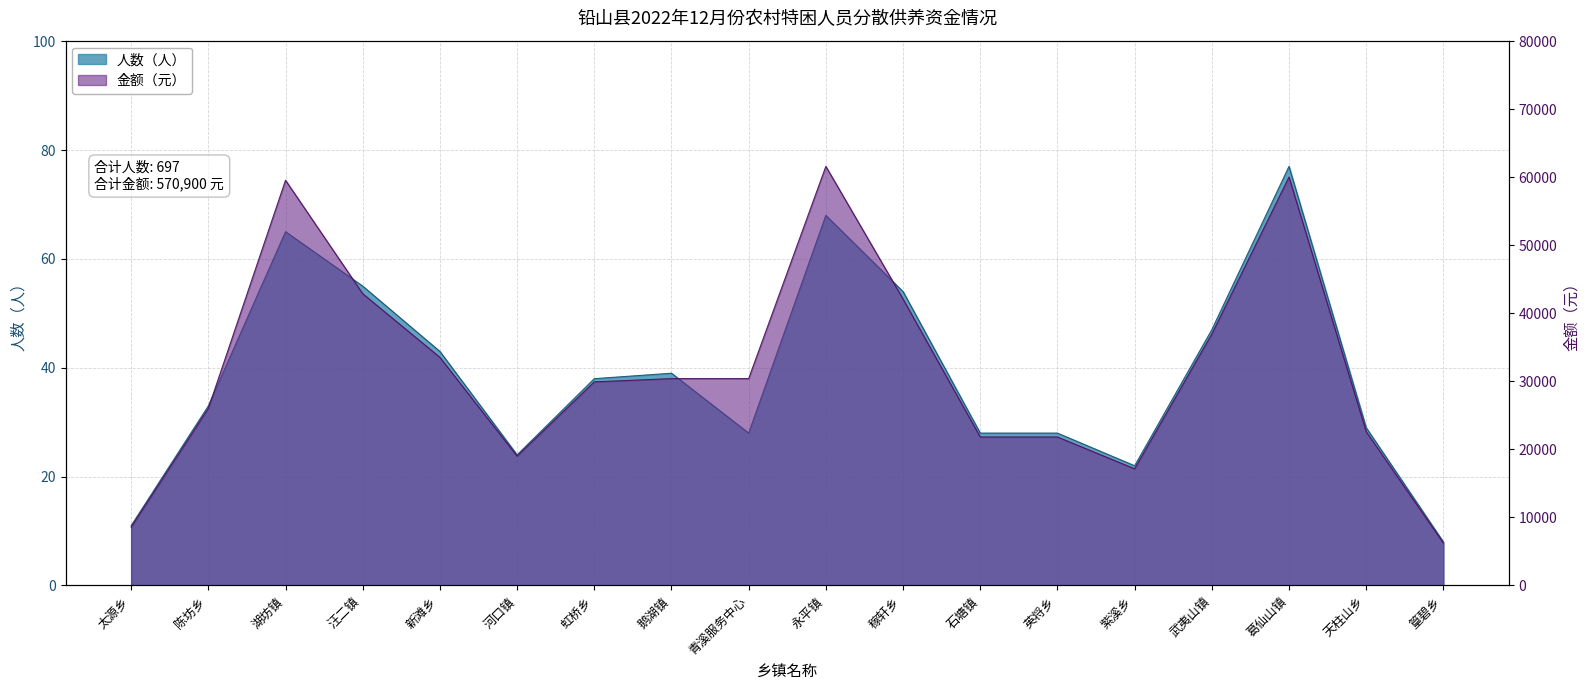

What are all the series names shown in the legend?

人数（人）, 金额（元）